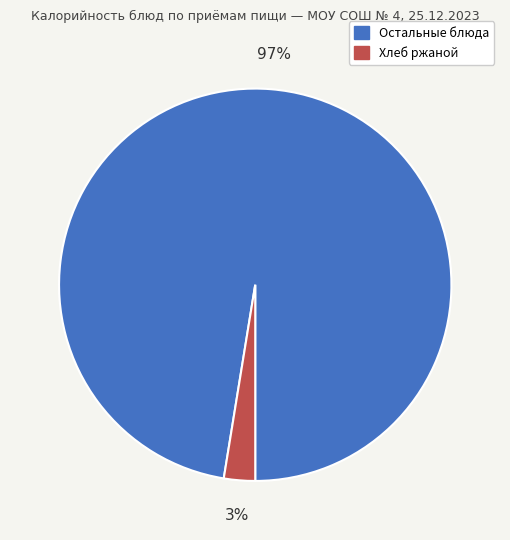

Is the sum of Остальные блюда and Хлеб ржаной greater than half?

Yes